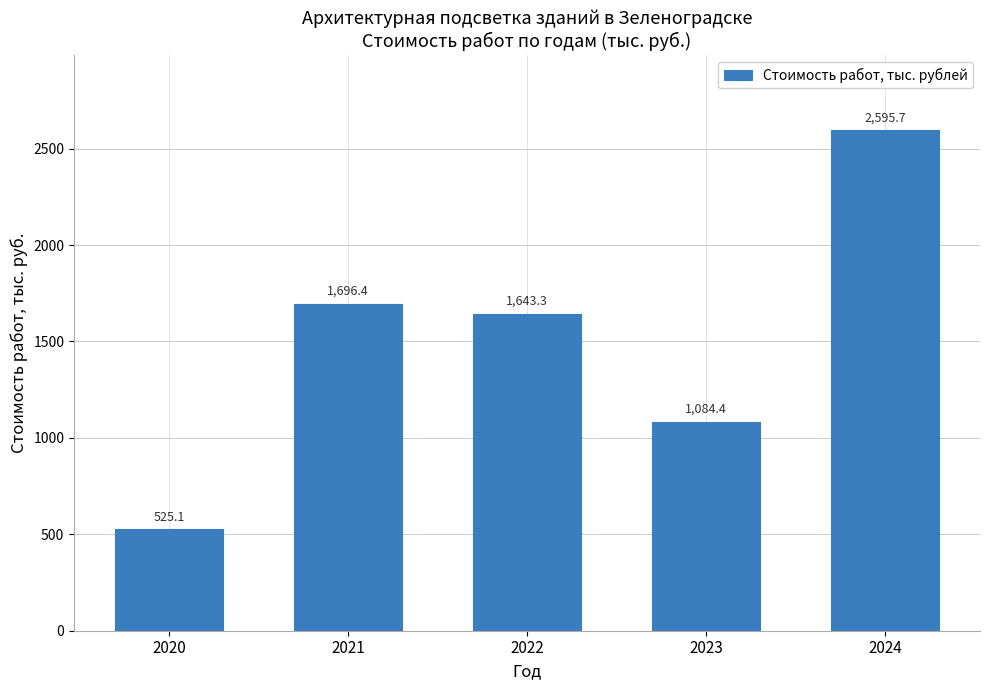

Rank the categories by value from highest to lowest.

2024, 2021, 2022, 2023, 2020